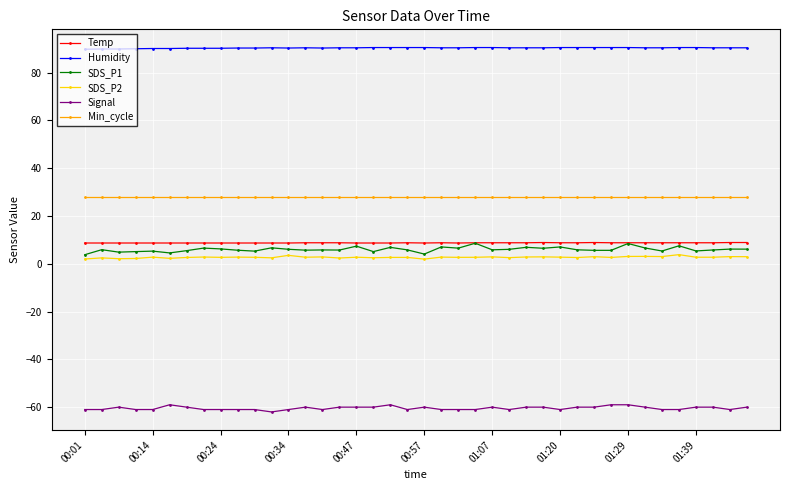

What is the minimum value for SDS_P1?

3.8